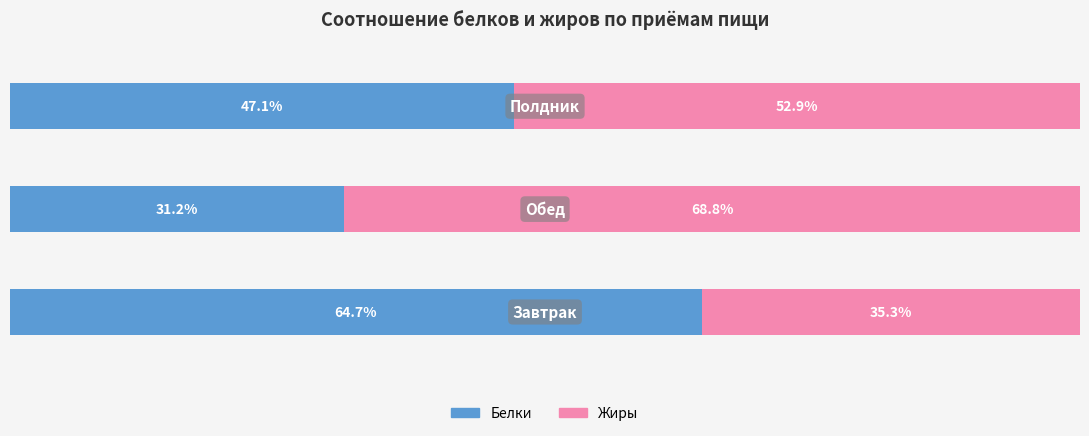

Rank the series by their maximum value, from highest to lowest.

Жиры, Белки